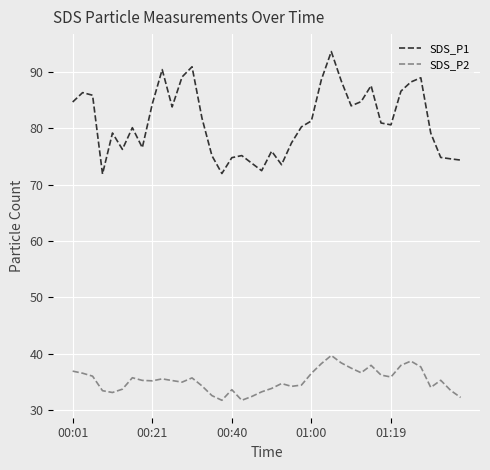

What is the highest value of the SDS_P2 series?

39.7